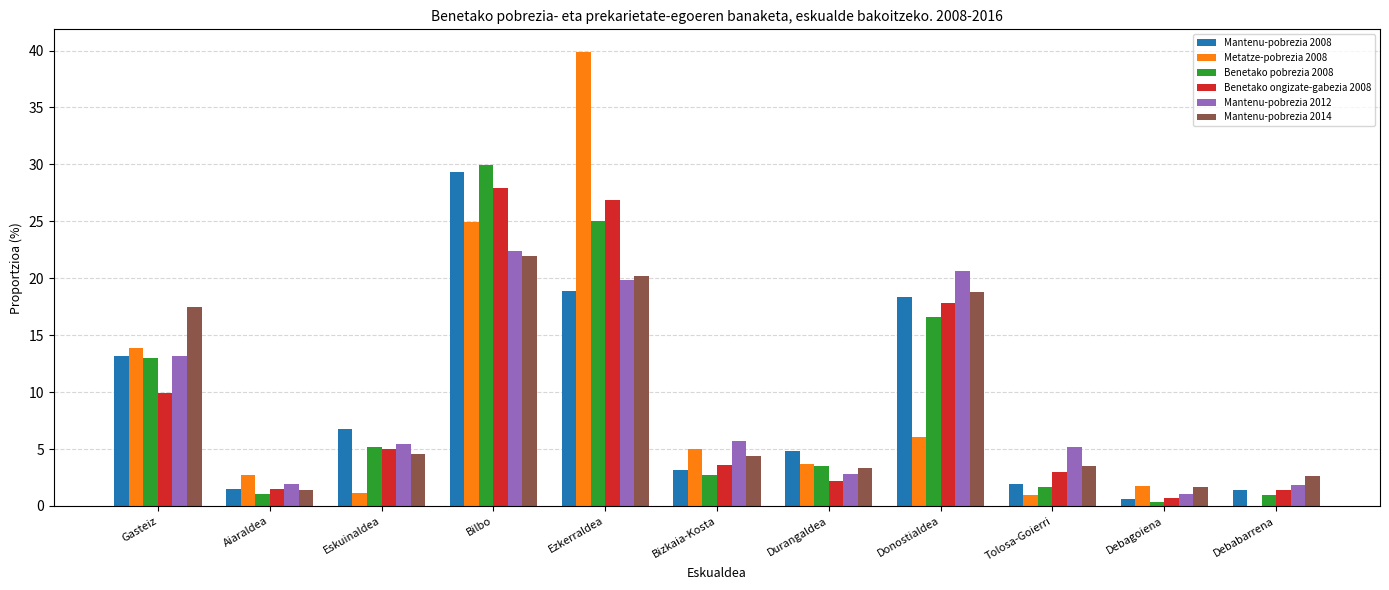

Is it true that Metatze-pobrezia 2008 equals 2.8 at Aiaraldea?

True